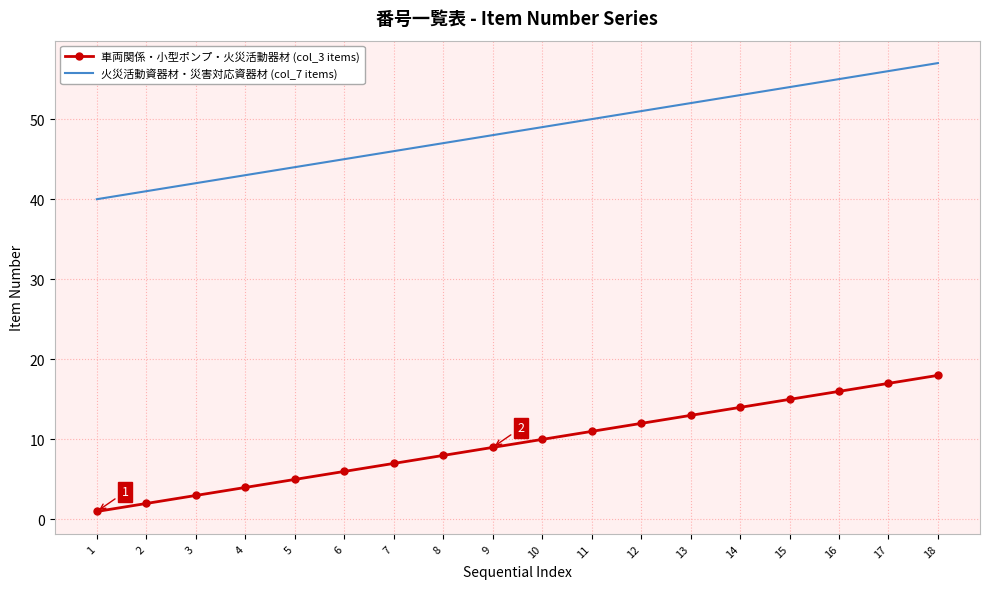

What is the spread (max minus min) of values at 6?

39